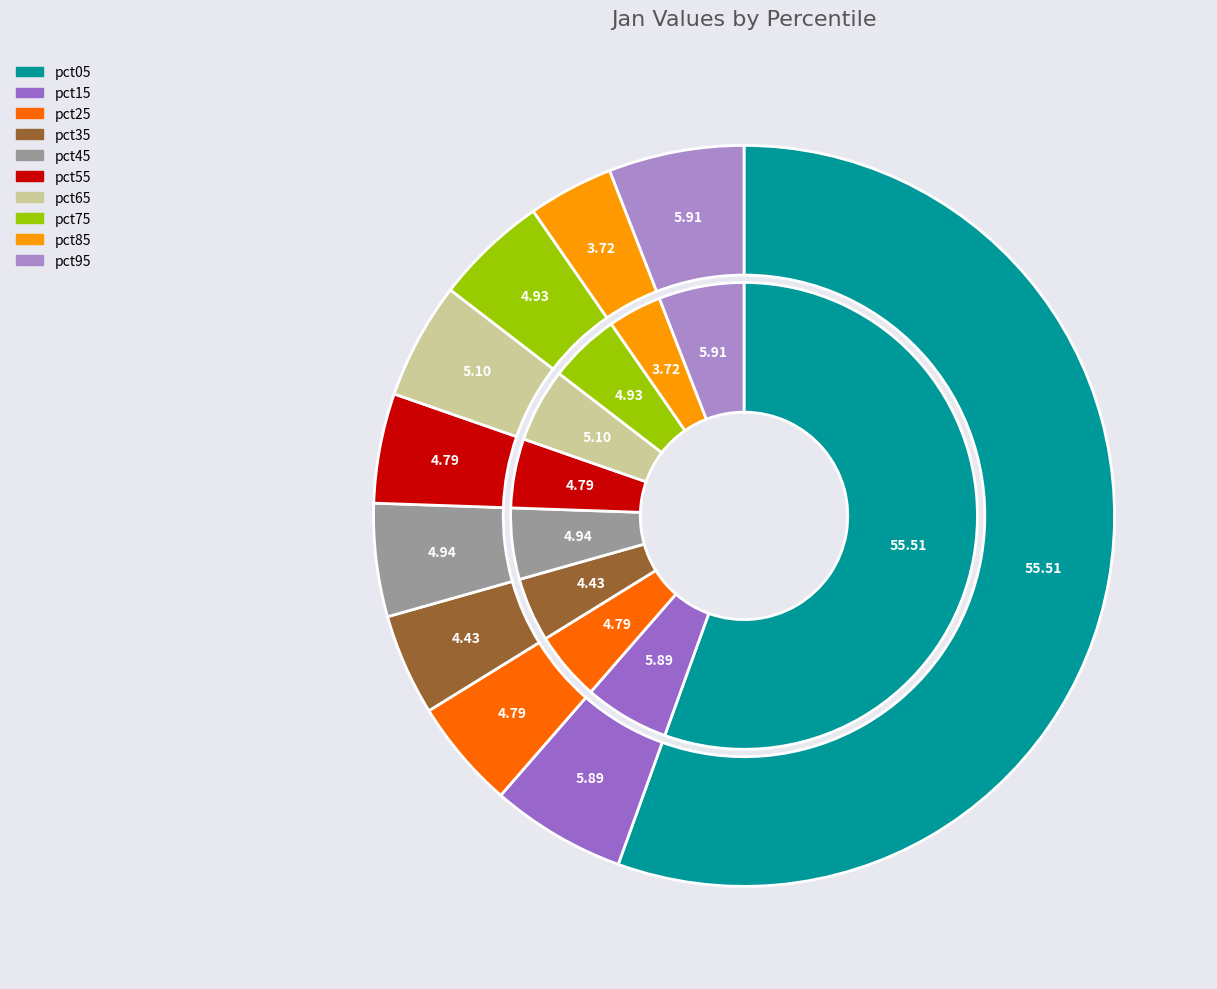

Which category has the smallest portion of the pie?

pct85